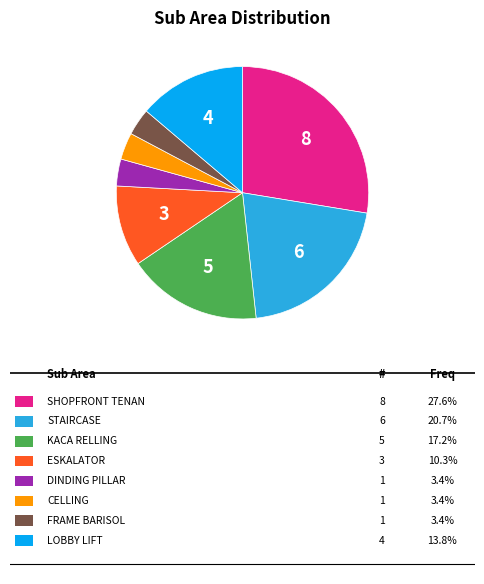

Is there a majority slice in this chart?

No